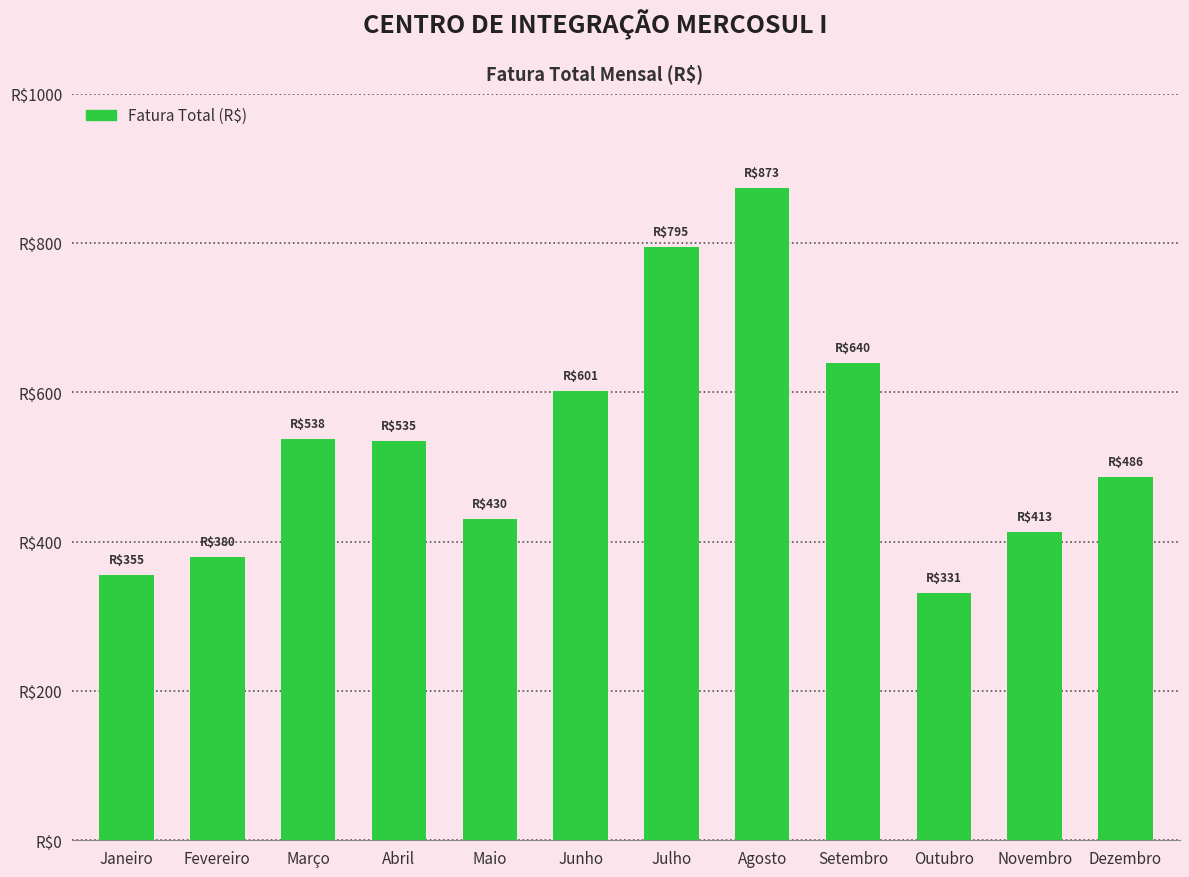

The value at Agosto is 397.2. True or false?

False